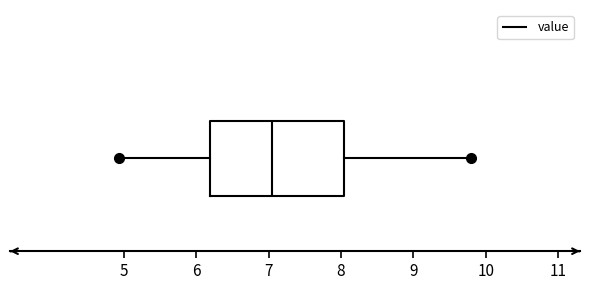

Where is the right edge of the box on the x-axis? The values are not printed on the chart, so give them approximately, as read against the axis.

8.0